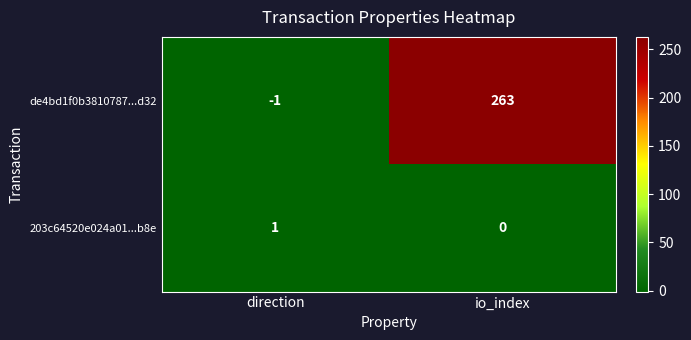

Which category has the highest value across all series?

io_index